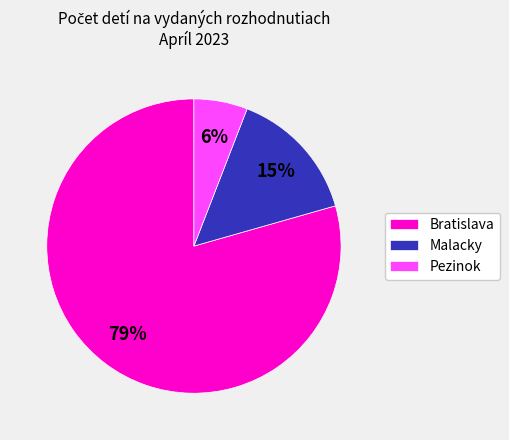

To the nearest percent, what percentage of the pie is Bratislava?

79%